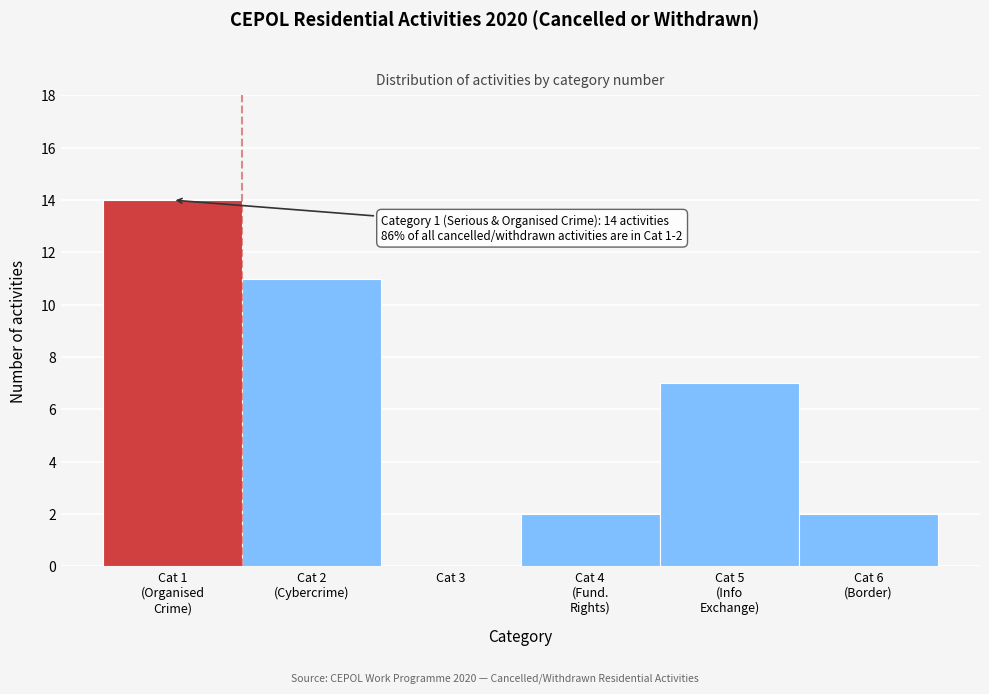

What is the maximum value shown in the chart?

14